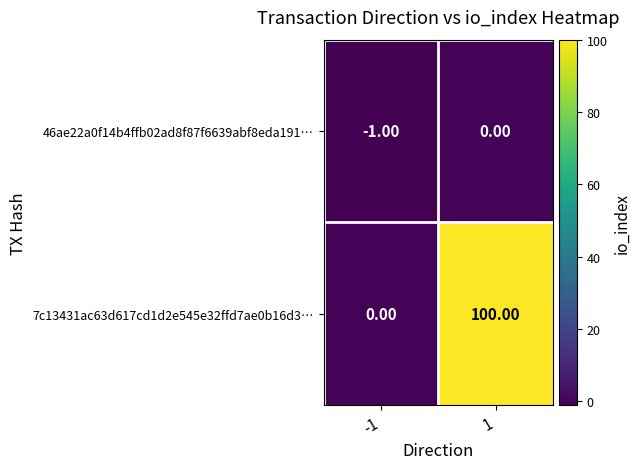

List the series in order of their overall mean, highest first.

7c13431ac63d617cd1d2e545e32ffd7ae0b16d3…, 46ae22a0f14b4ffb02ad8f87f6639abf8eda191…